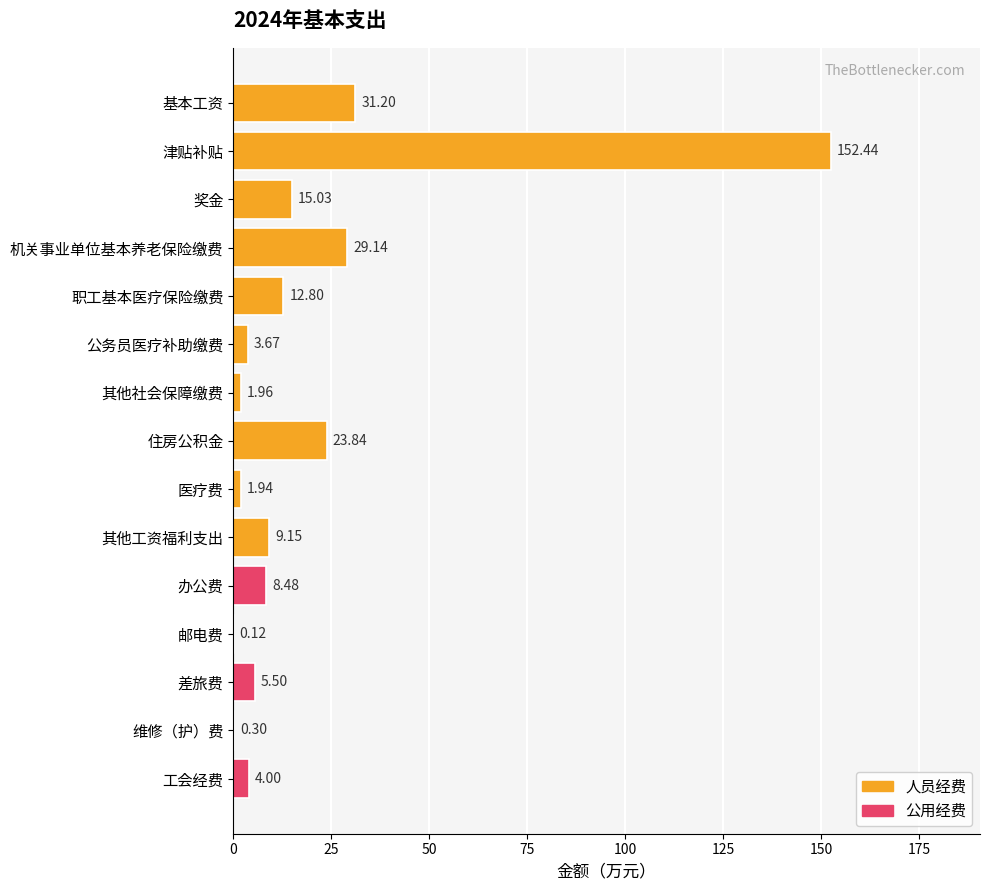

What is the sum of the values at 职工基本医疗保险缴费 and 公务员医疗补助缴费?

16.5